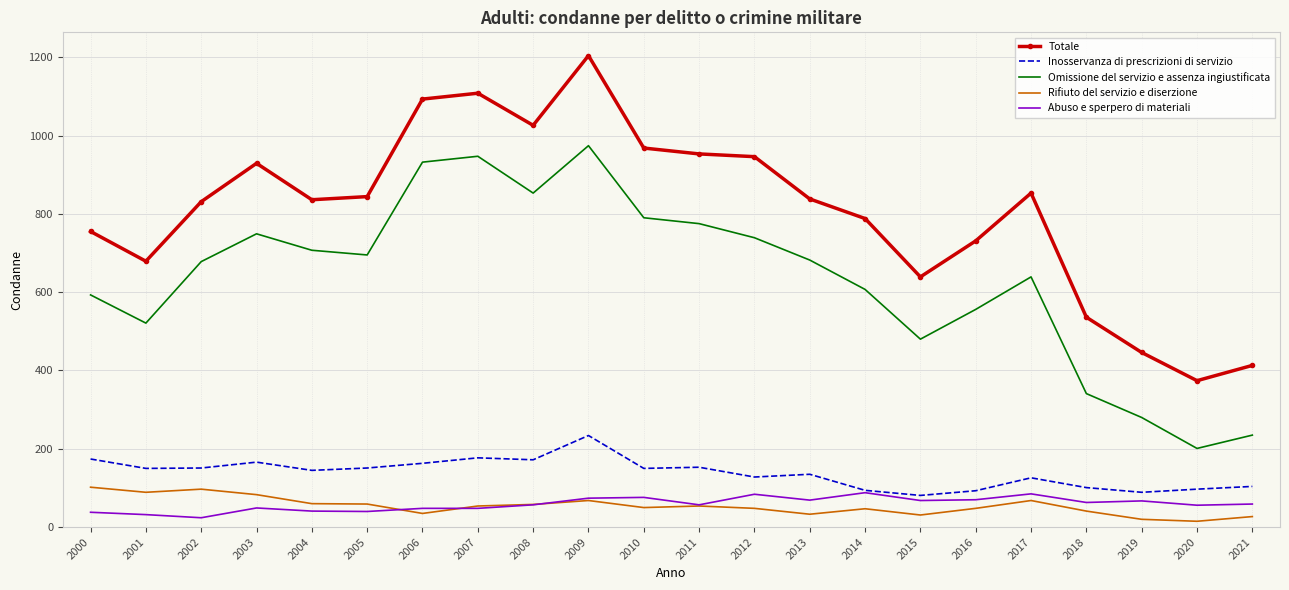

Which series has the largest total across all categories?

Totale